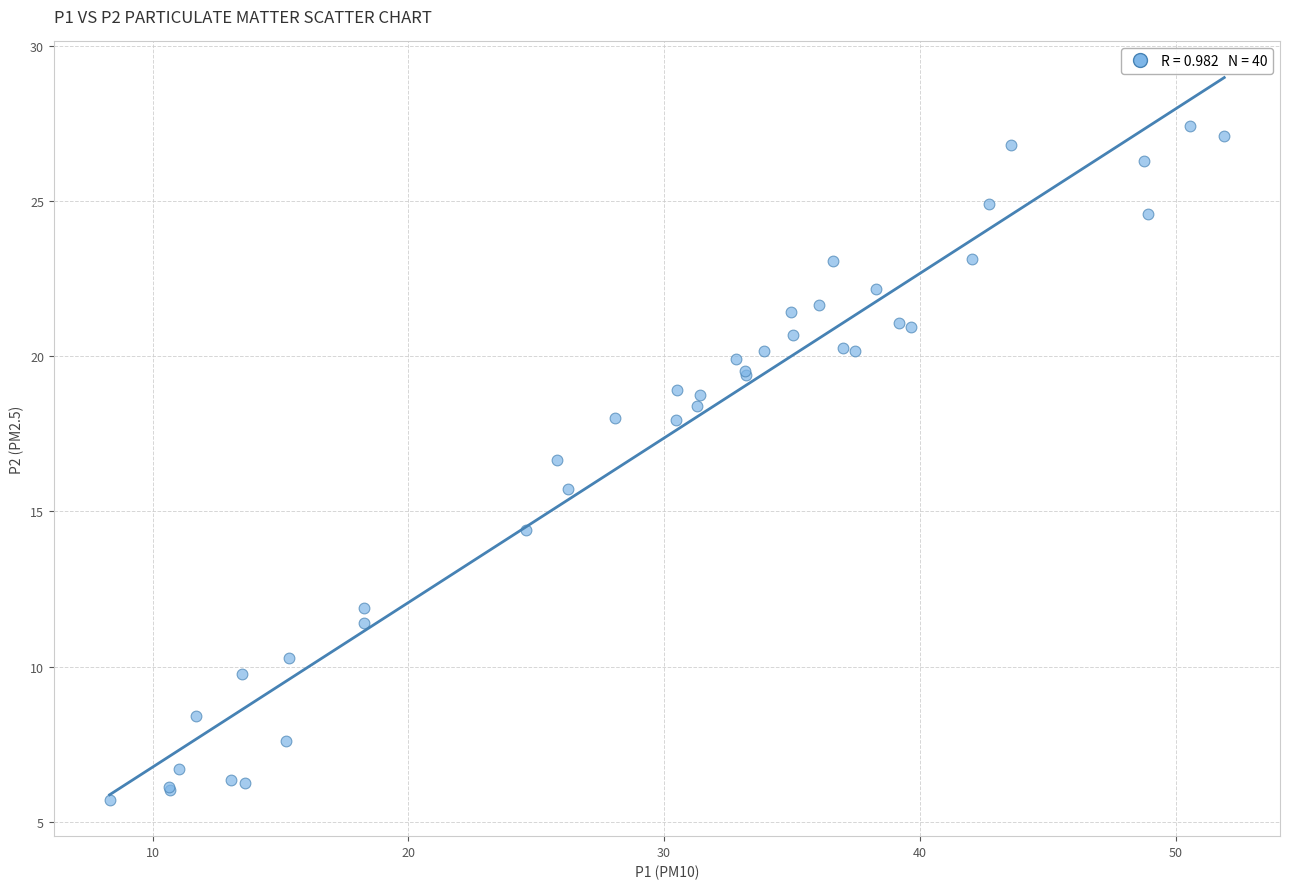

What Y value in the scatter plot is closest to 16?

15.7